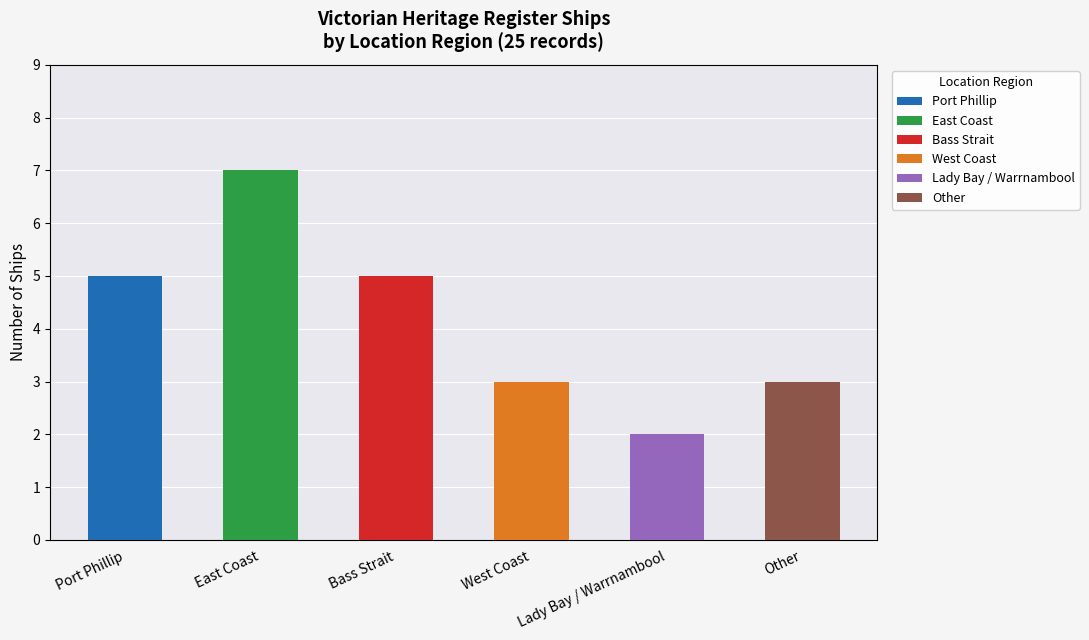

What is the change in value from 2 to 4?

-3